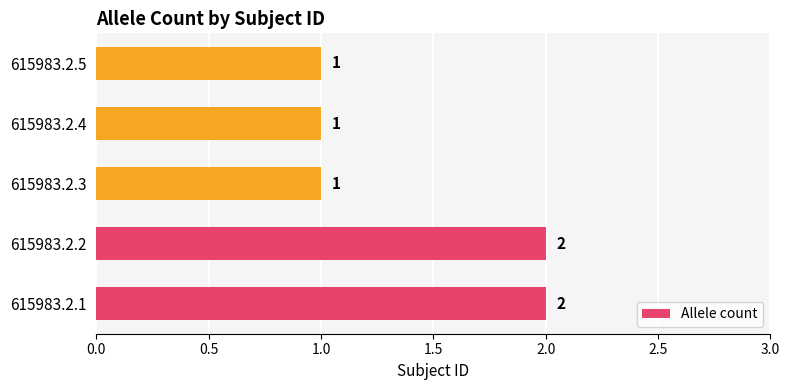

Which has a higher value, 615983.2.5 or 615983.2.2?

615983.2.2